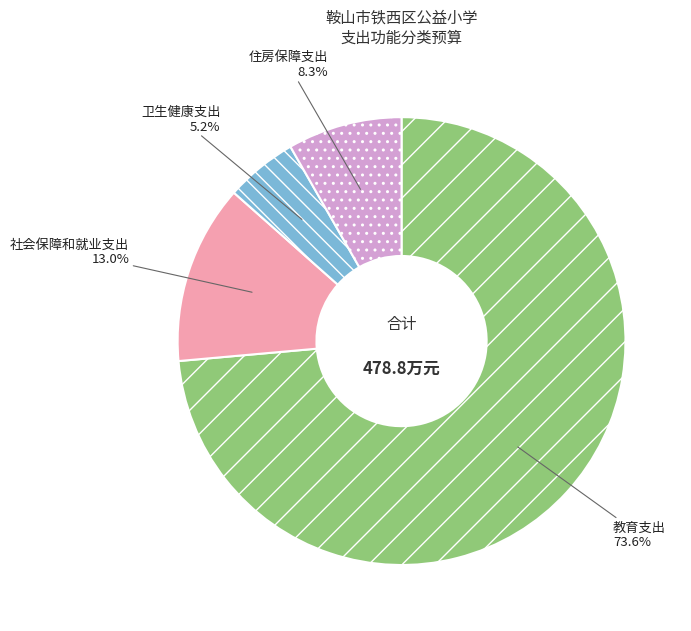

Count the number of slices in the pie.

4